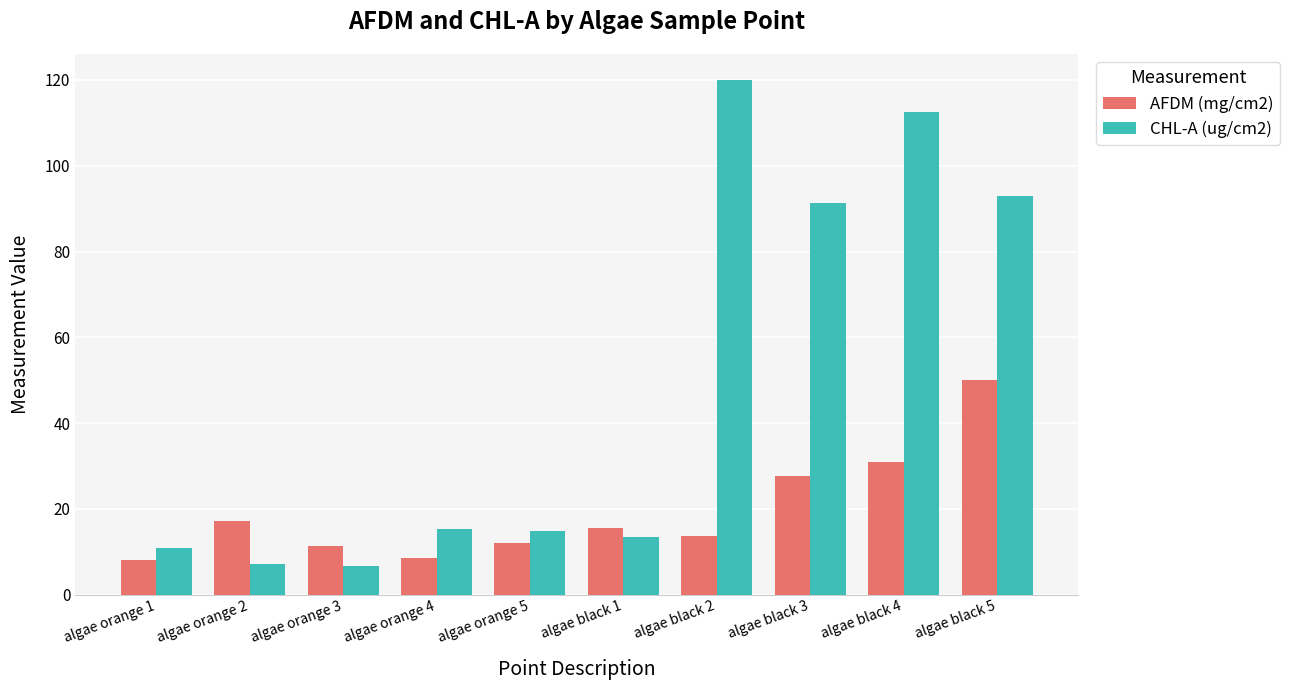

What position from the right is algae orange 5?

6